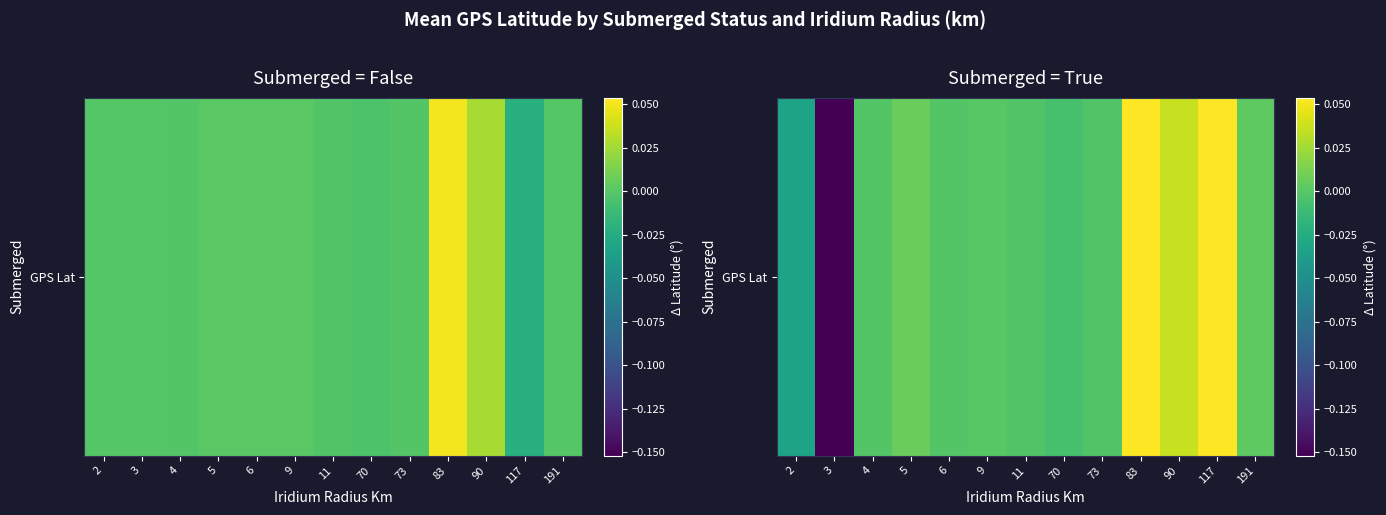

Which category has the lowest value across all series?

3